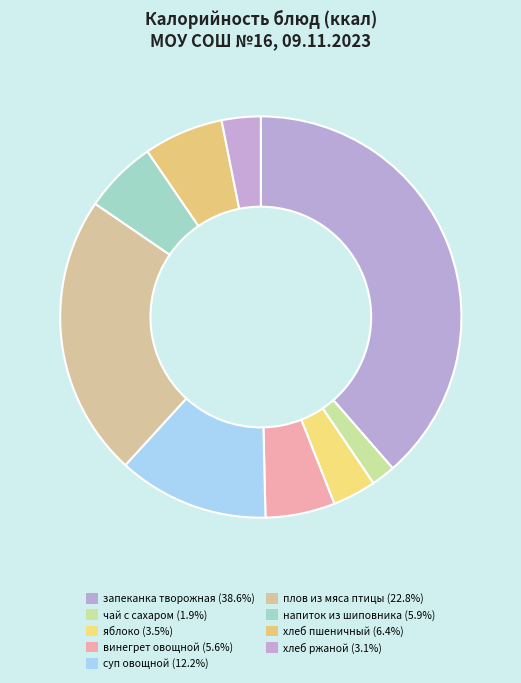

Does яблоко account for over 50% of the chart?

No